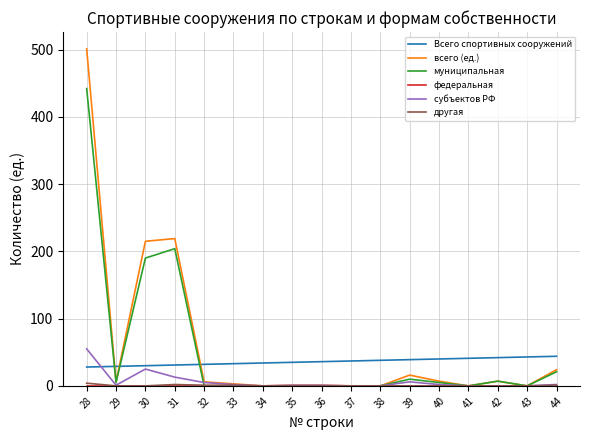

Does the chart display data point markers on the line(s)?

No